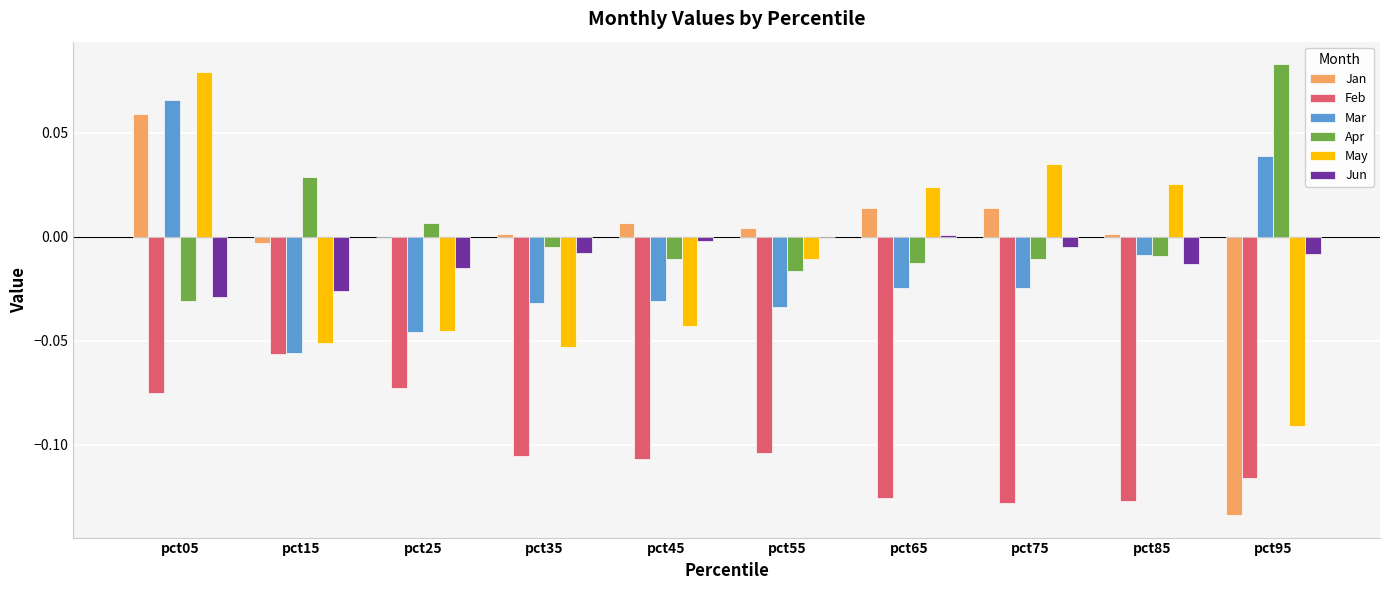

Does the chart contain stacked bars?

No